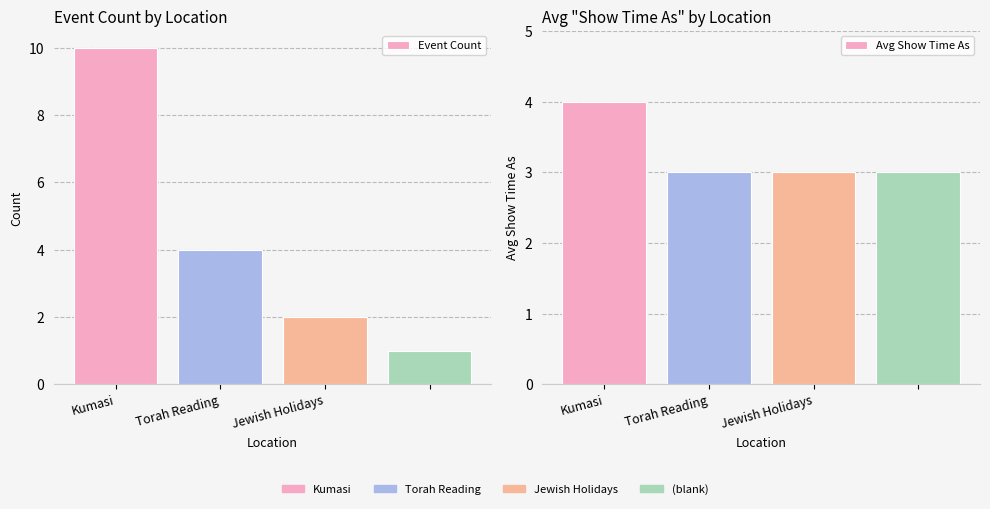

Which label corresponds to the largest value in the chart?

Kumasi